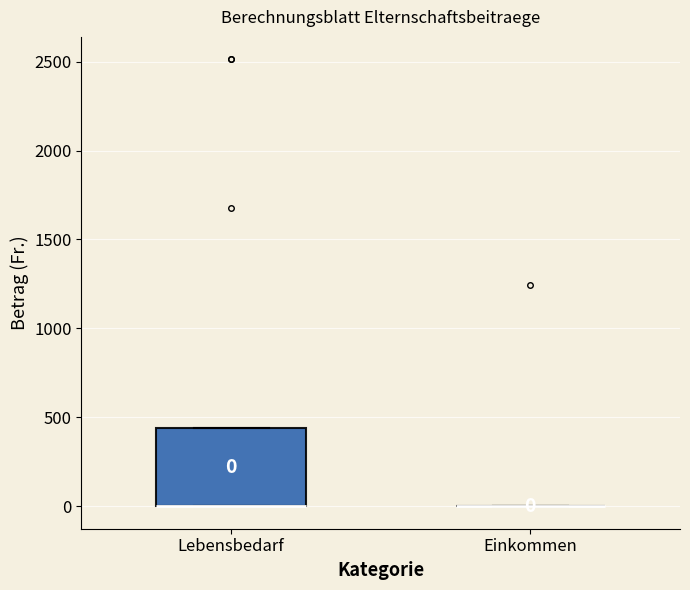

Comparing the boxes themselves (not the whiskers), which one is the tallest?

Lebensbedarf